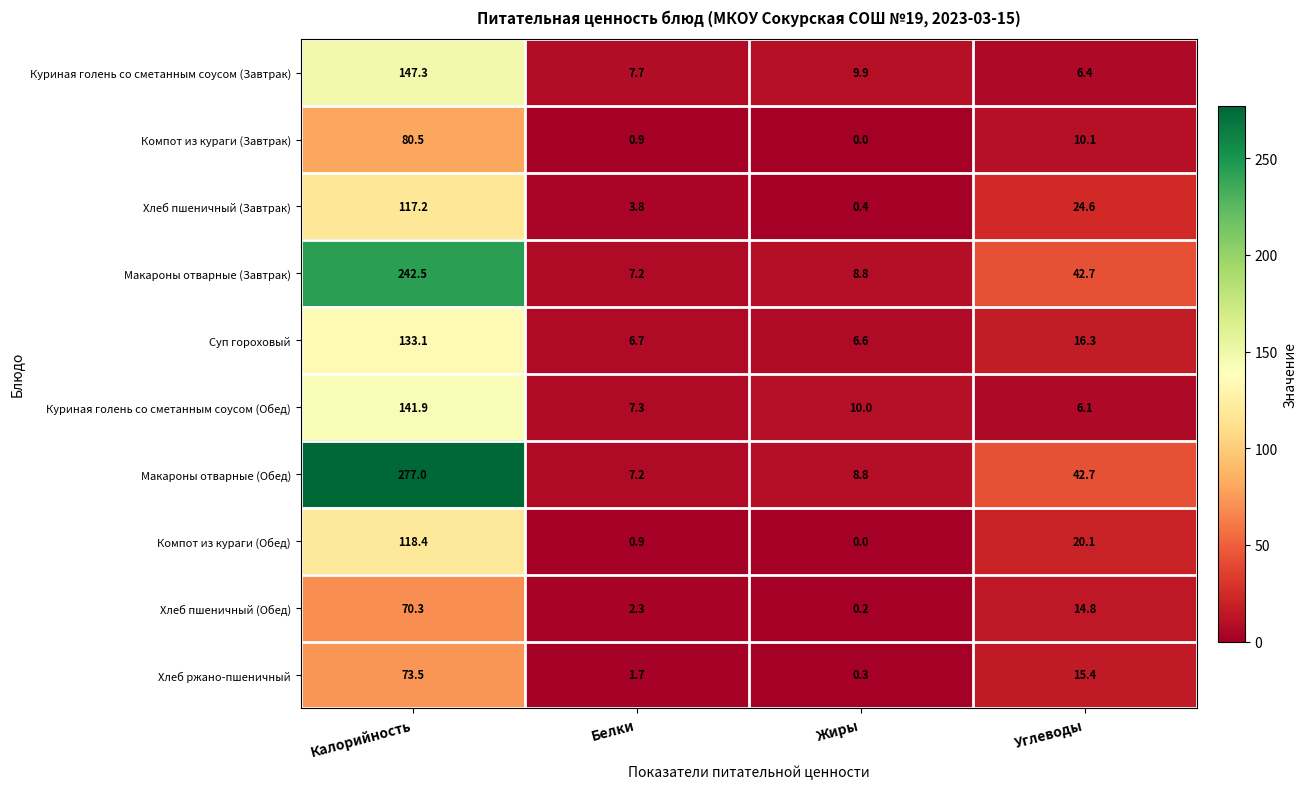

Which series has the largest range (max minus min)?

Макароны отварные (Обед)